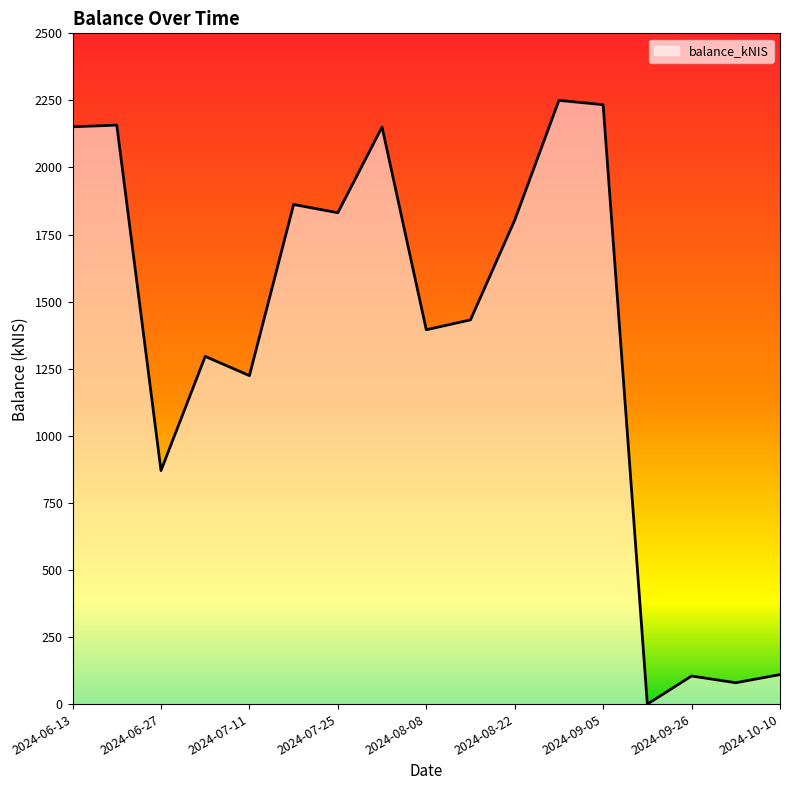

What is the difference between the maximum and minimum values?

2250.2